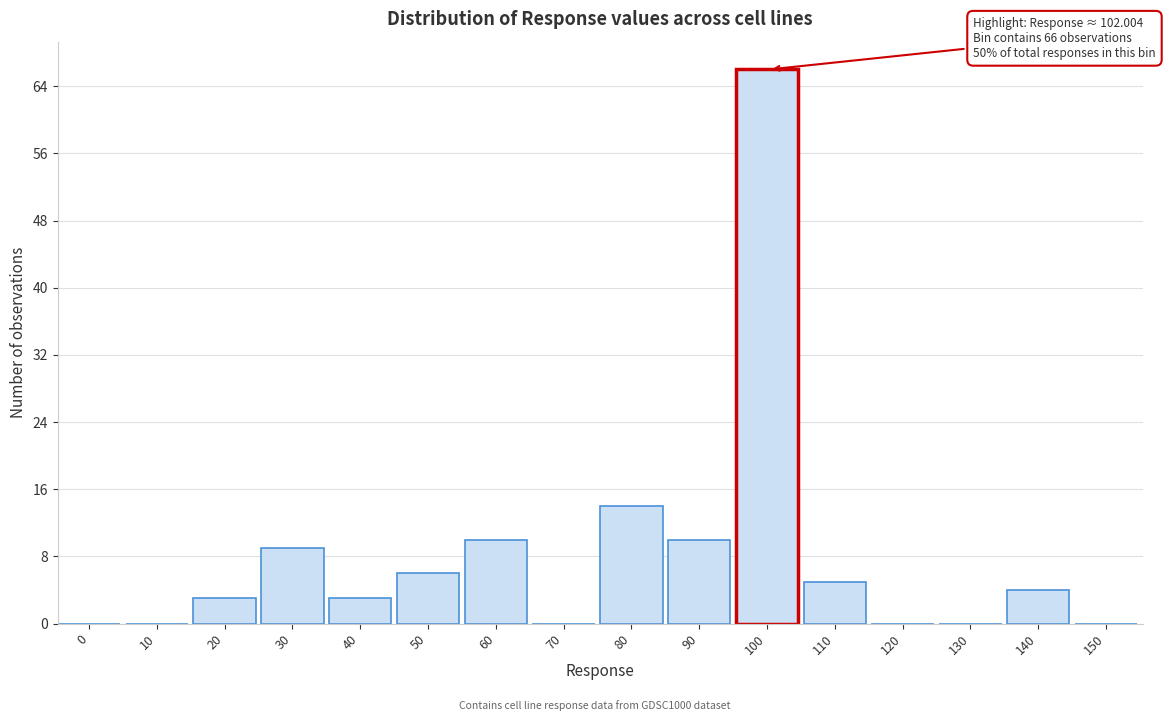

Reading left to right, list all the values displayed in this chart.

0=0	10=0	20=3	30=9	40=3	50=6	60=10	70=0	80=14	90=10	100=66	110=5	120=0	130=0	140=4	150=0